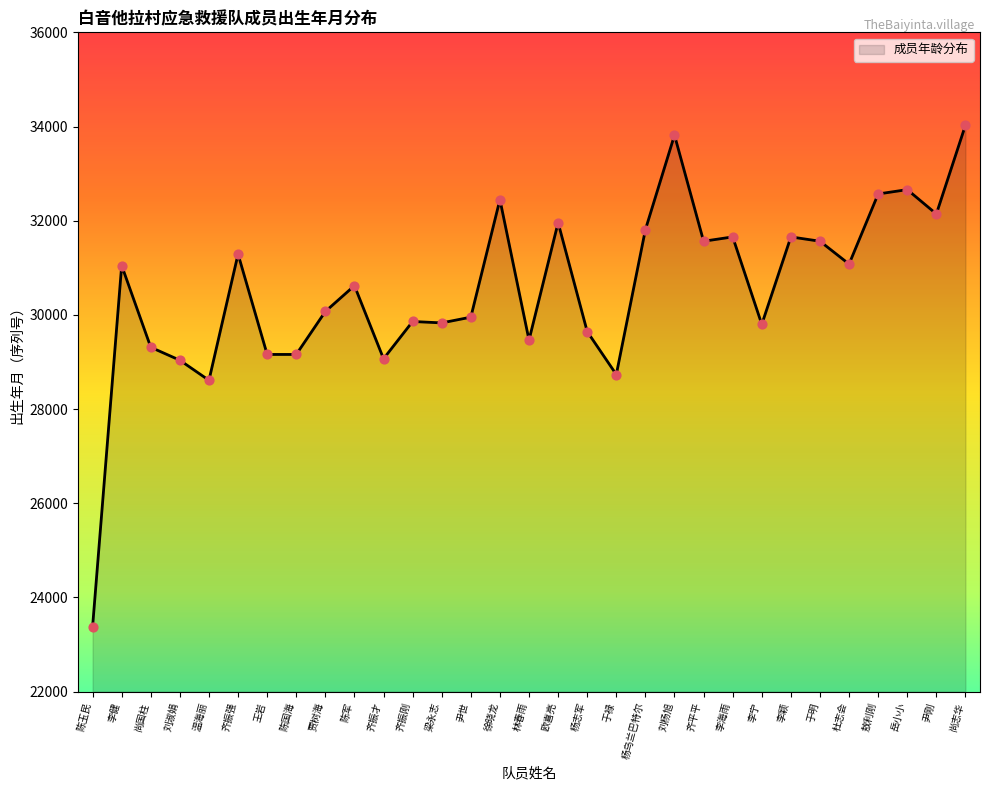

Which has a higher value, 齐振强 or 齐平平?

齐平平